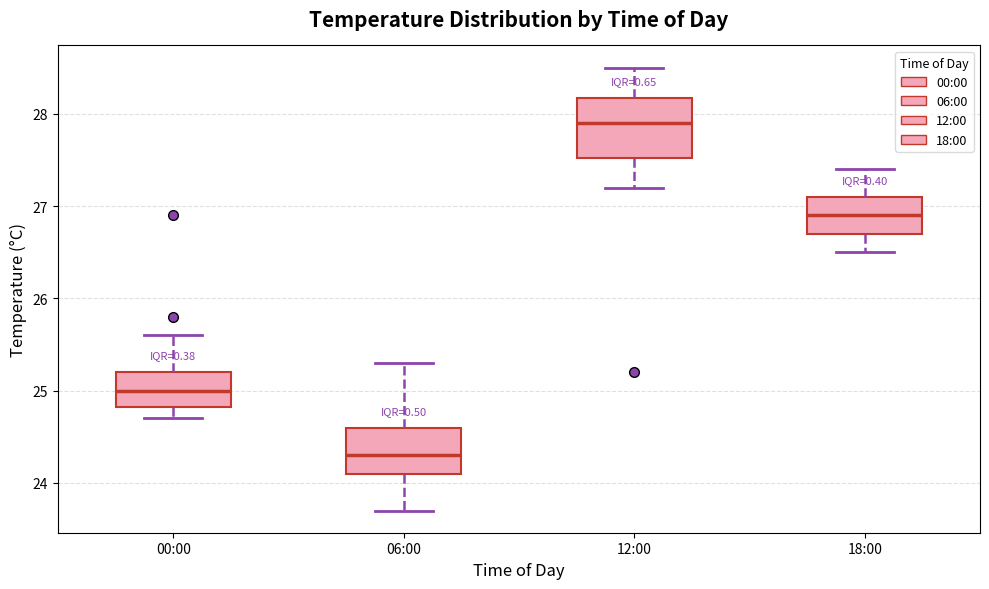

Which box has the highest median line?

12:00